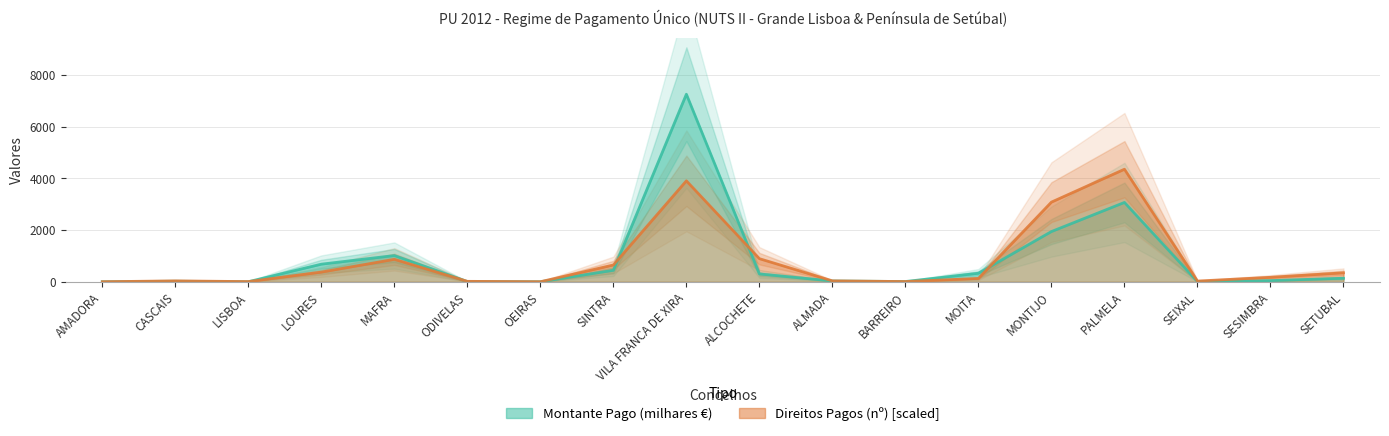

What position from the left is ALMADA?

11